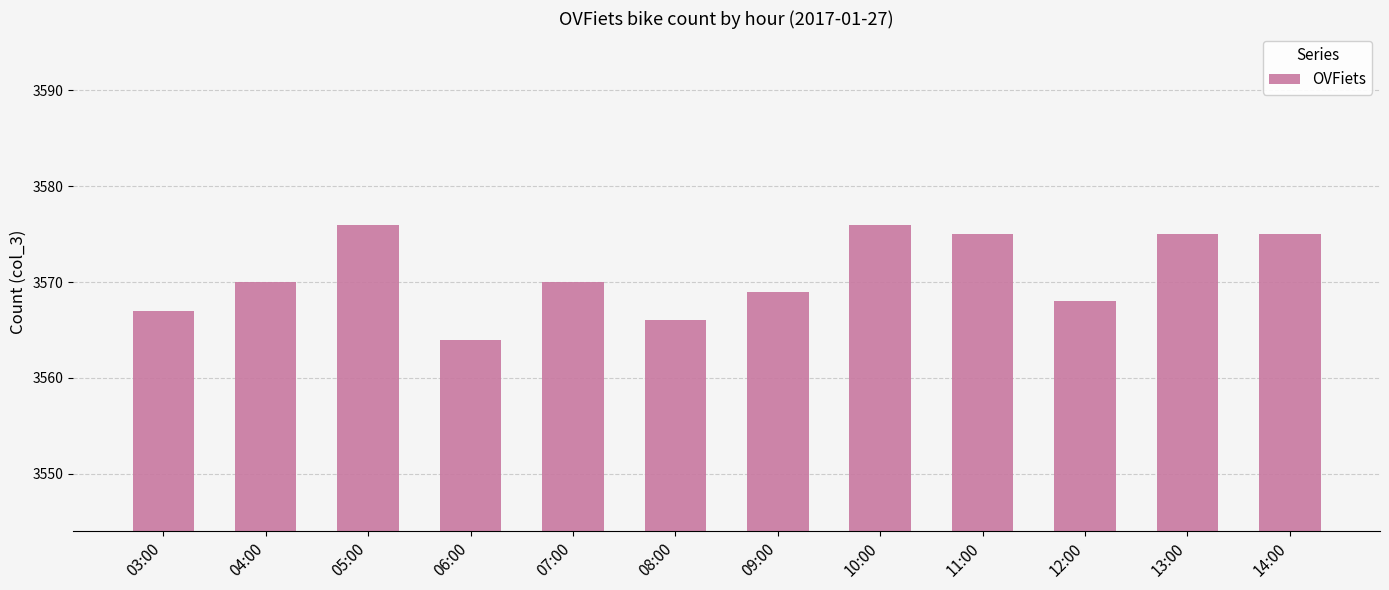

Reading right to left, transcribe all the data shown in this chart.

14:00=3575	13:00=3575	12:00=3568	11:00=3575	10:00=3576	09:00=3569	08:00=3566	07:00=3570	06:00=3564	05:00=3576	04:00=3570	03:00=3567